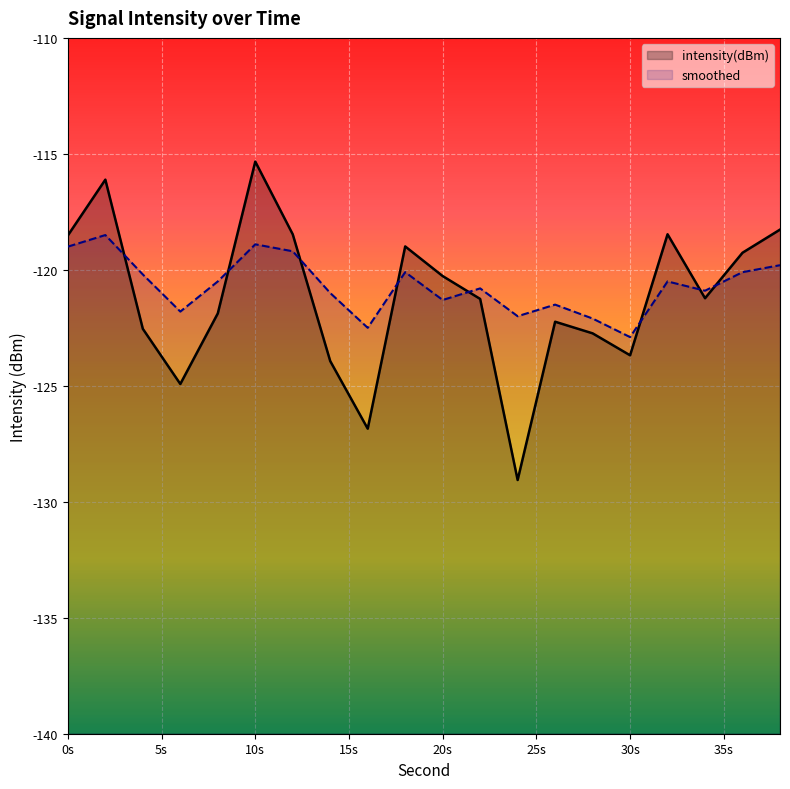

What is the greatest value displayed?

-115.3